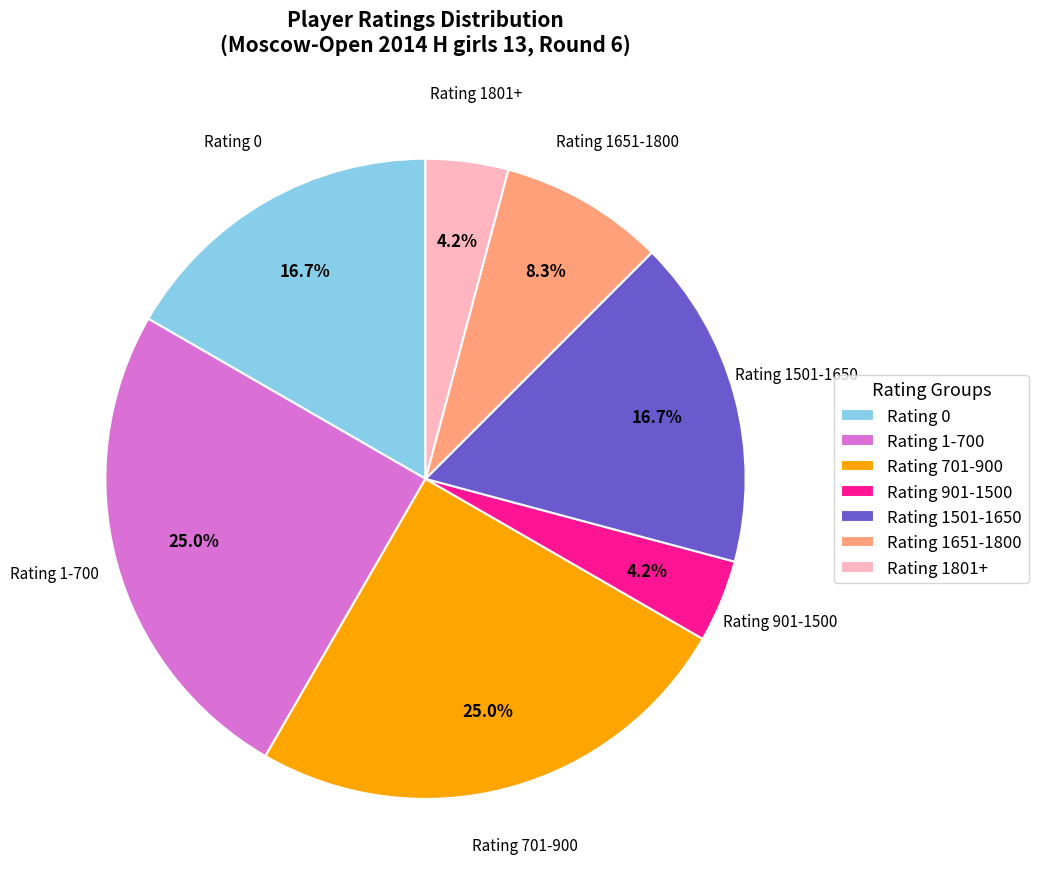

How many slices are in this pie chart?

7